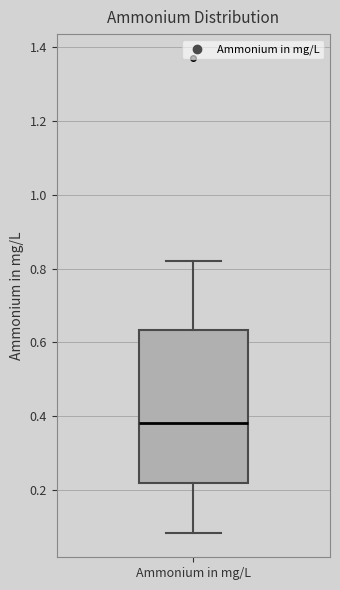

Read this box plot against the y-axis: the position of the median line, the range covered by the box, and the ends of both whiskers. The values are not printed on the chart, so give them approximately, as read against the axis.

median 0.38, box 0.22 to 0.64, whiskers 0.08 to 0.82